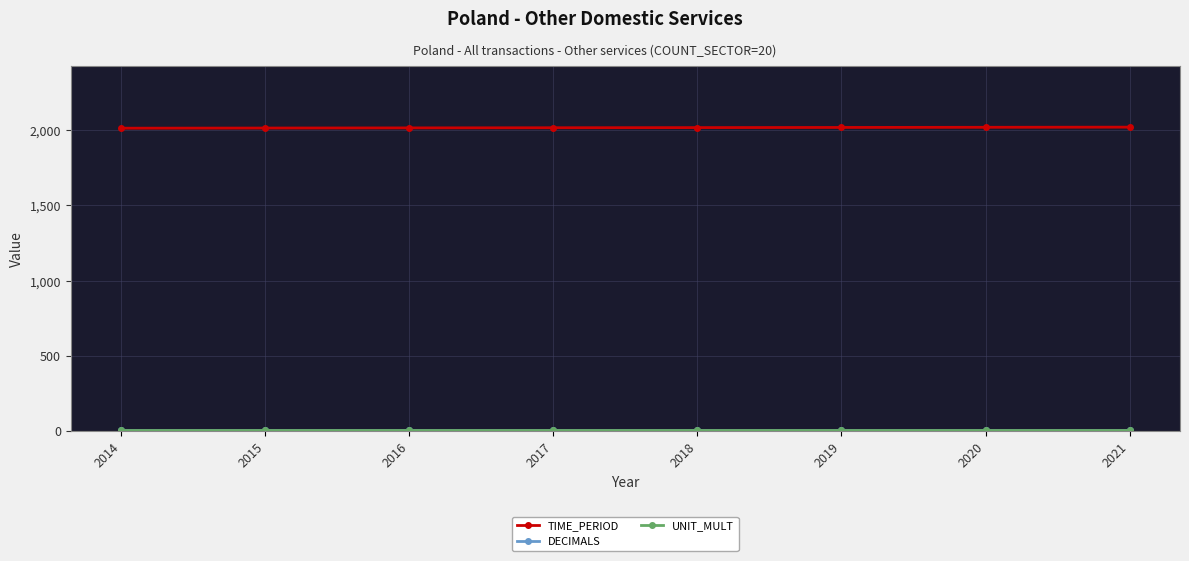

The value of TIME_PERIOD at 2016 is 1311. True or false?

False